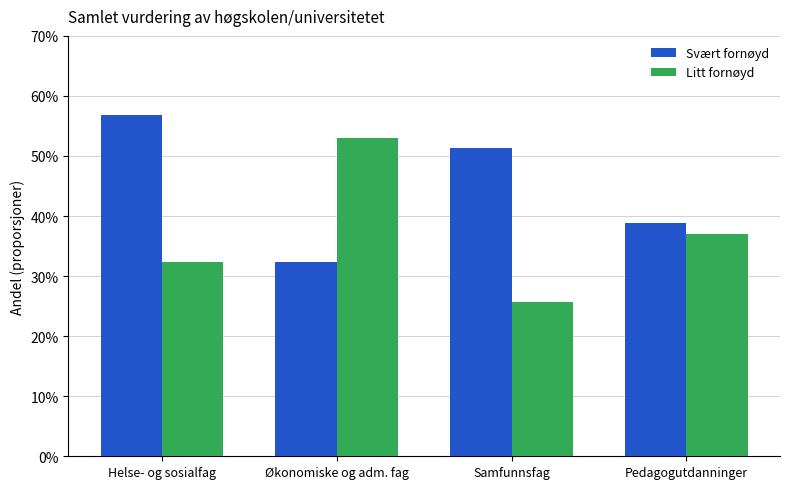

Which series changed the most between Helse- og sosialfag and Pedagogutdanninger?

Svært fornøyd